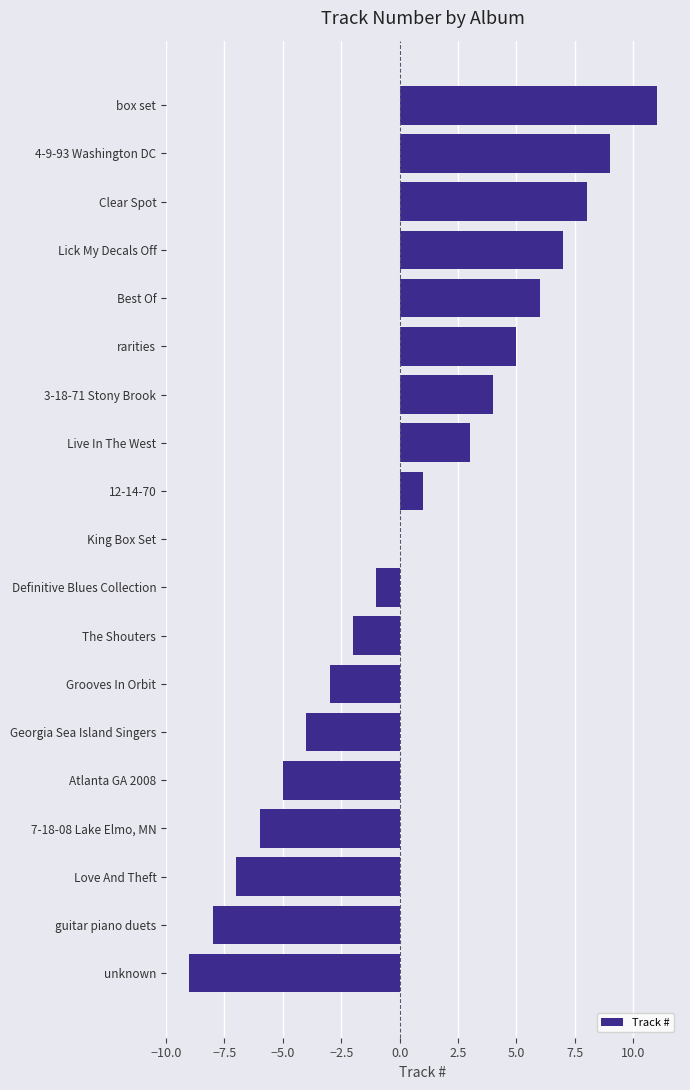

How many categories are shown in the chart?

19